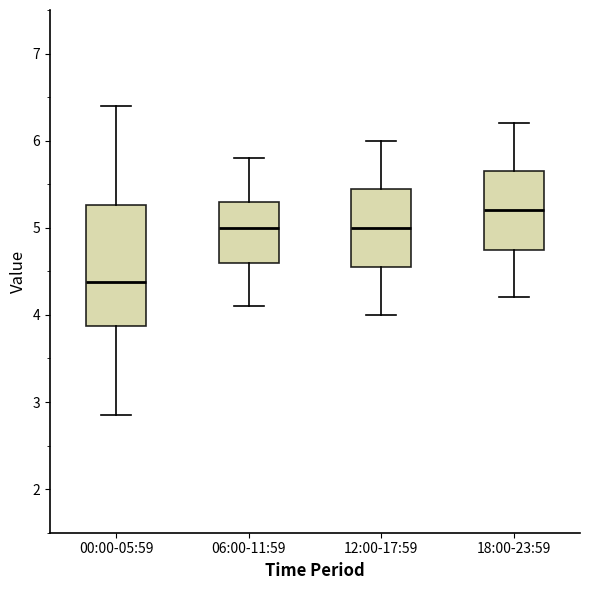

Reading left to right, transcribe this box plot: for each box, give where its median line is, the range the box spans, and where its two whiskers end, as read against the y-axis. The values are not printed on the chart, so give them approximately, as read against the axis.

00:00-05:59: median 4.4, box 3.9 to 5.3, whiskers 2.9 to 6.4
06:00-11:59: median 5.0, box 4.6 to 5.3, whiskers 4.1 to 5.8
12:00-17:59: median 5.0, box 4.6 to 5.5, whiskers 4.0 to 6.0
18:00-23:59: median 5.2, box 4.8 to 5.7, whiskers 4.2 to 6.2